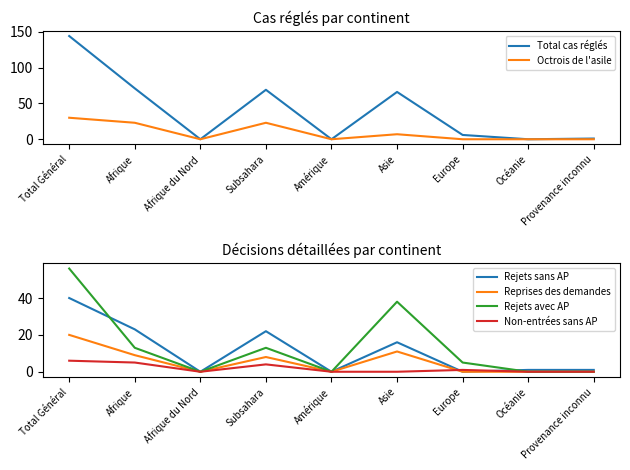

Rank the series at Afrique from highest to lowest value.

Total cas réglés, Octrois de l'asile, Rejets sans AP, Rejets avec AP, Reprises des demandes, Non-entrées sans AP